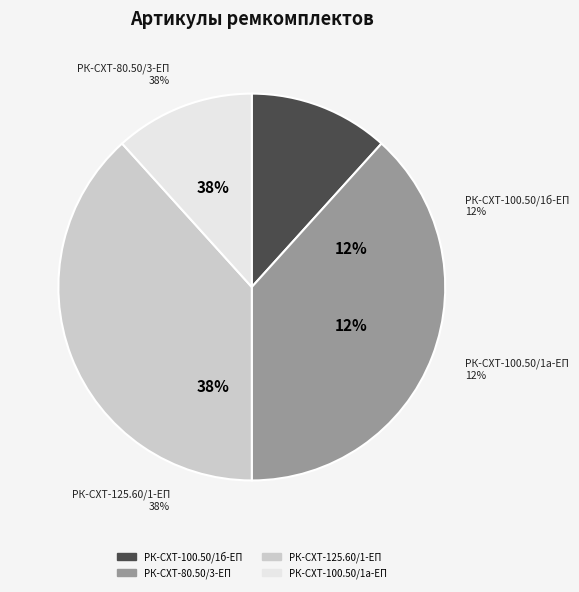

To the nearest percent, what is the difference between the largest and smallest slice percentages?

27%